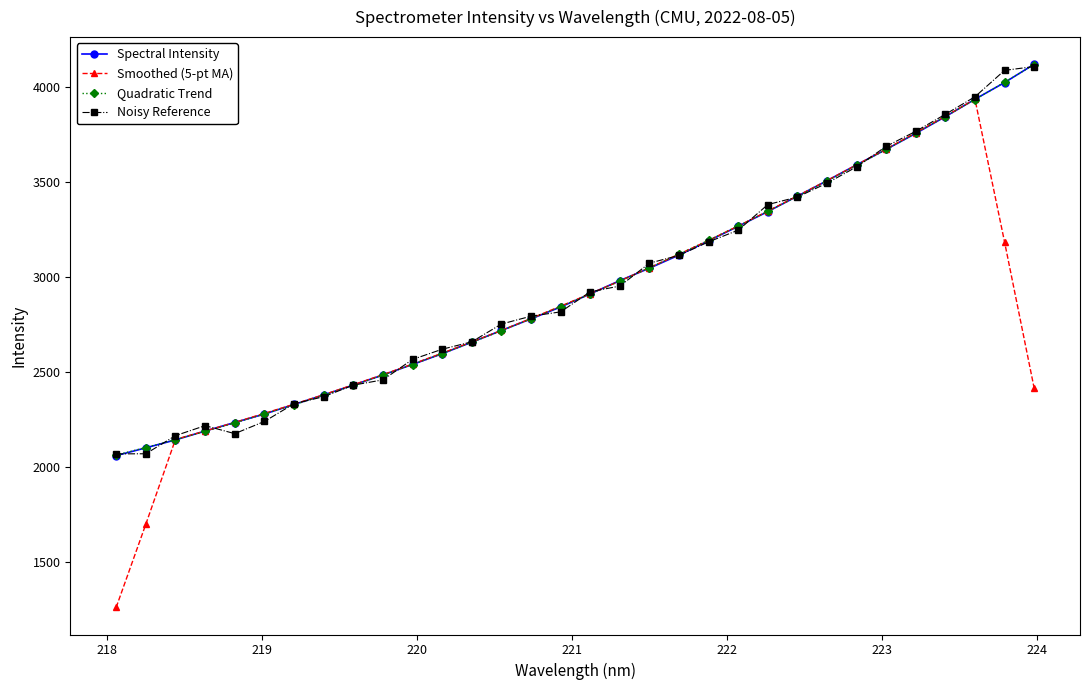

Which series has the largest range (max minus min)?

Smoothed (5-pt MA)